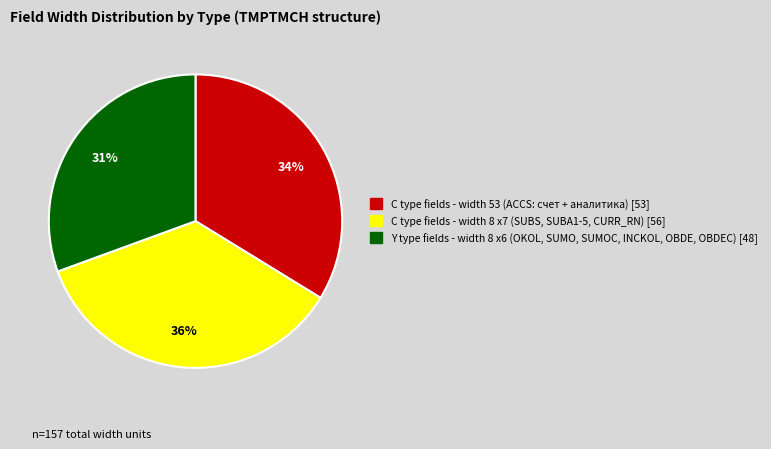

Is there any slice that represents more than half of the pie?

No